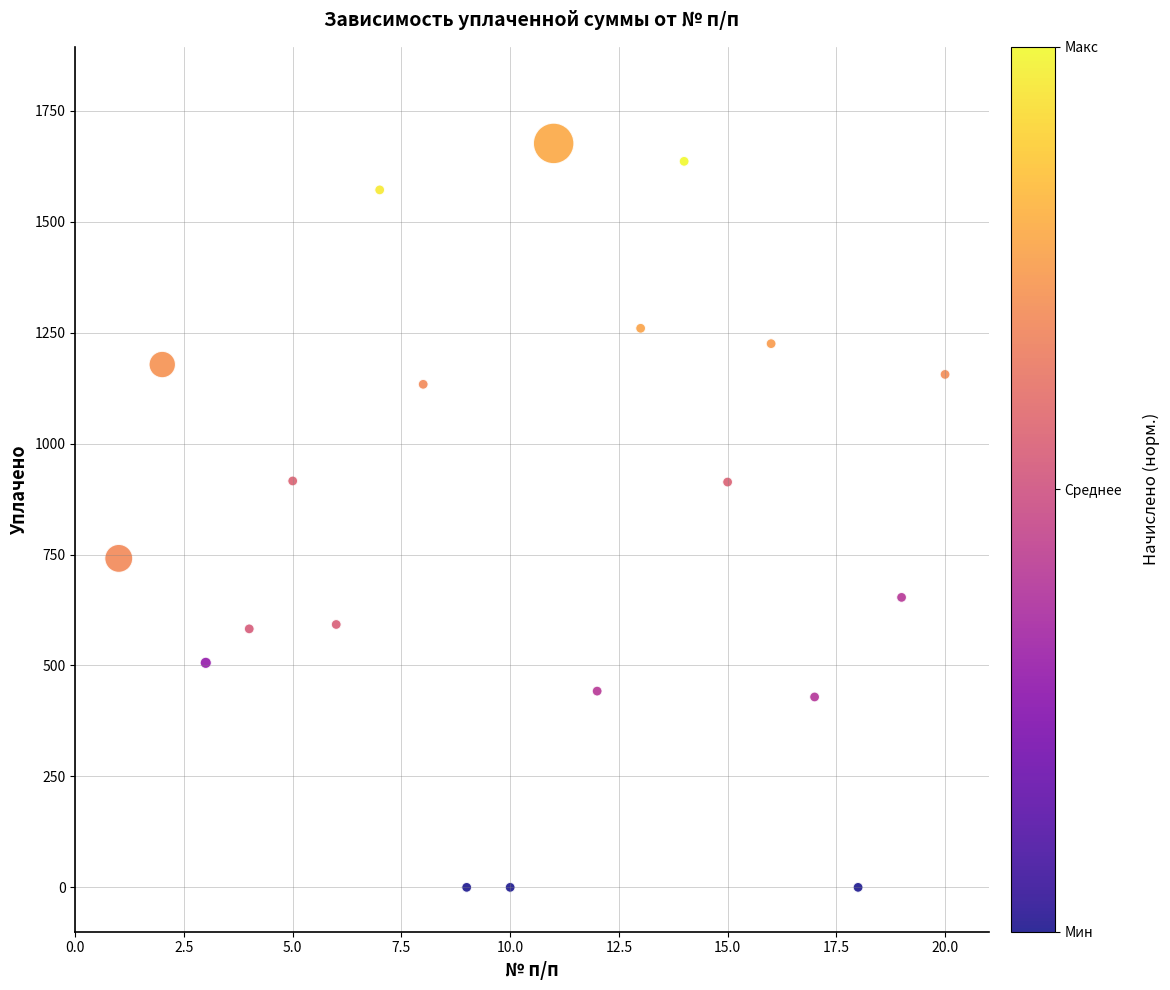

What is the range of X values (max minus min)?

19.0